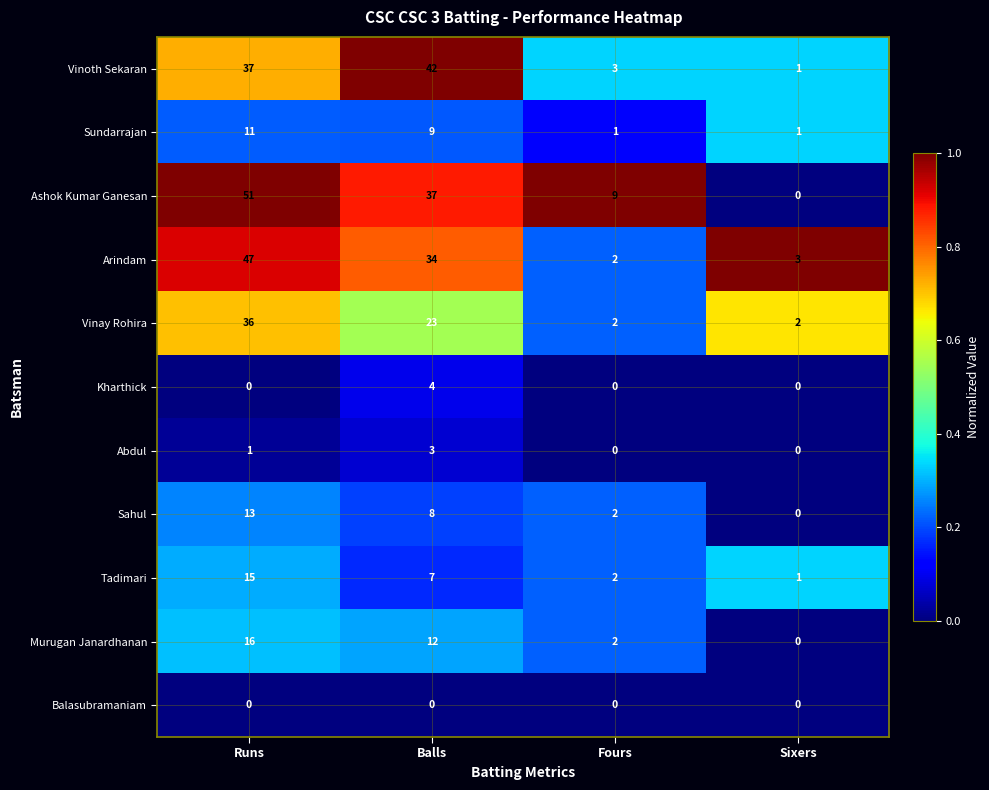

What is the maximum value shown in the chart?

51